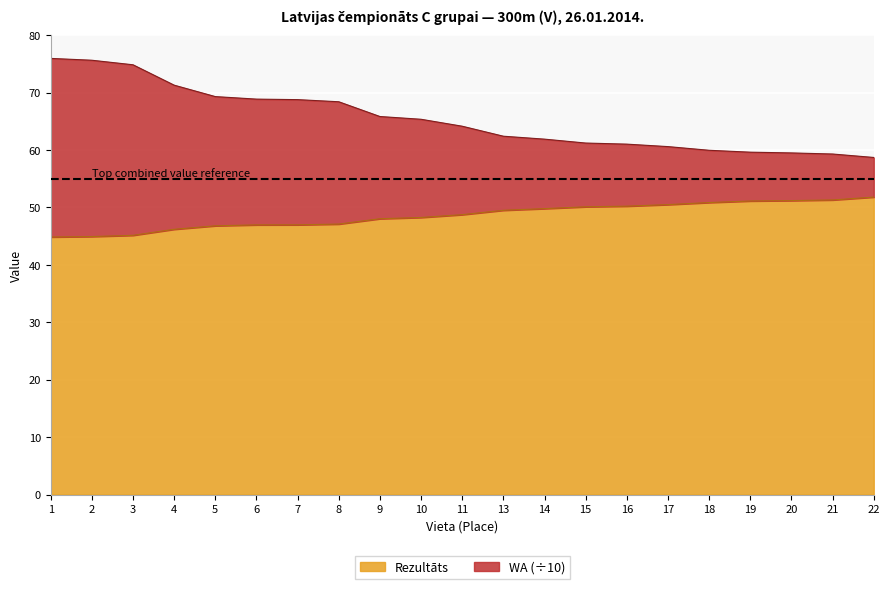

What is the difference between the maximum and minimum values in the Rezultāts series?

7.0